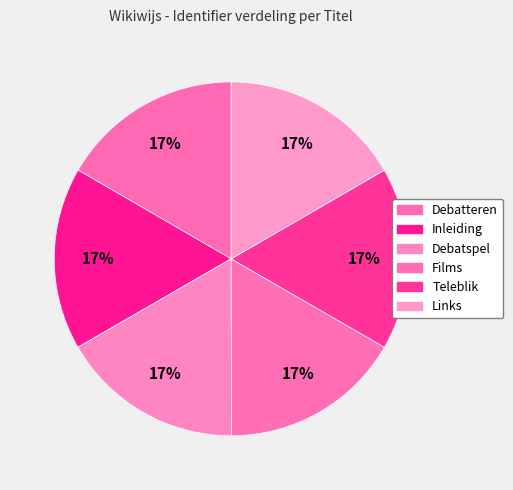

How many slices are in this pie chart?

6